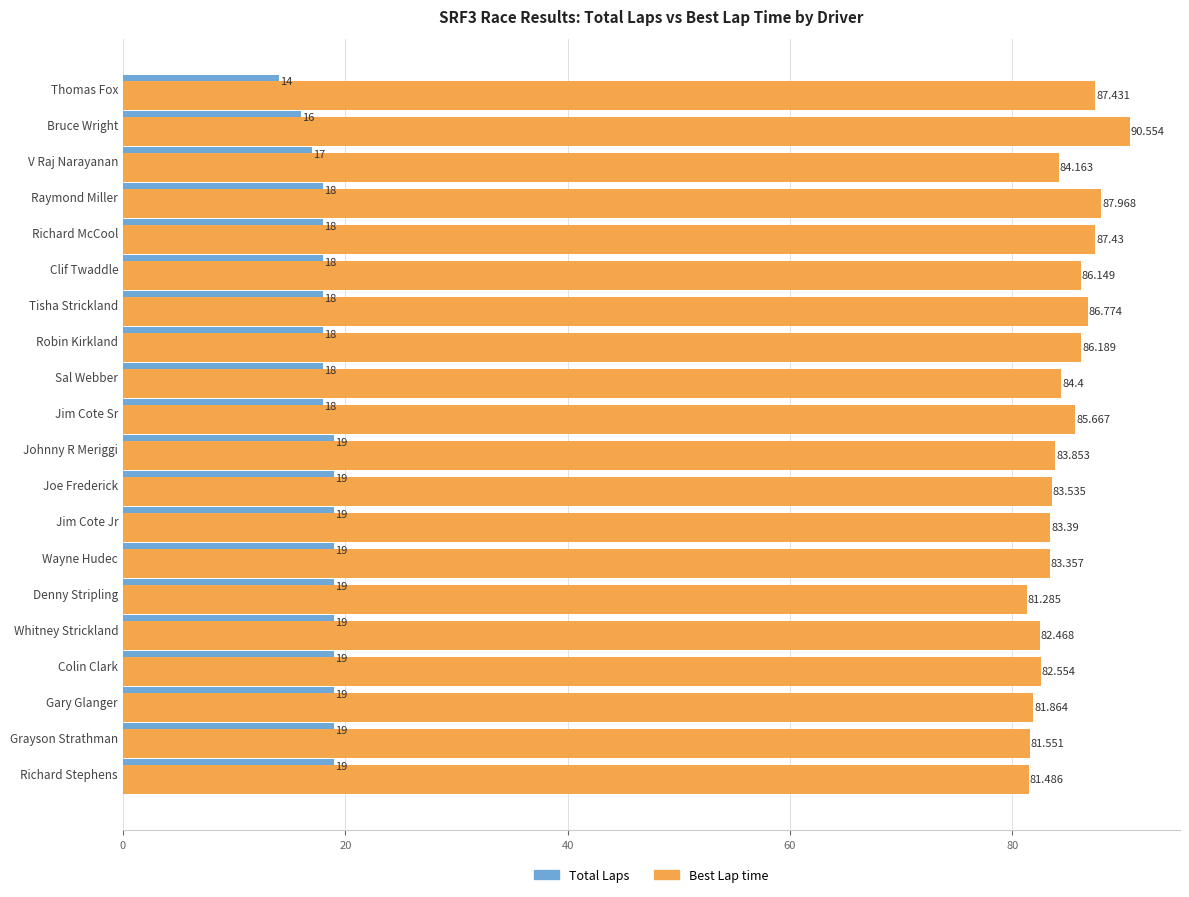

Which series changed the most between Grayson Strathman and Wayne Hudec?

Best Lap time